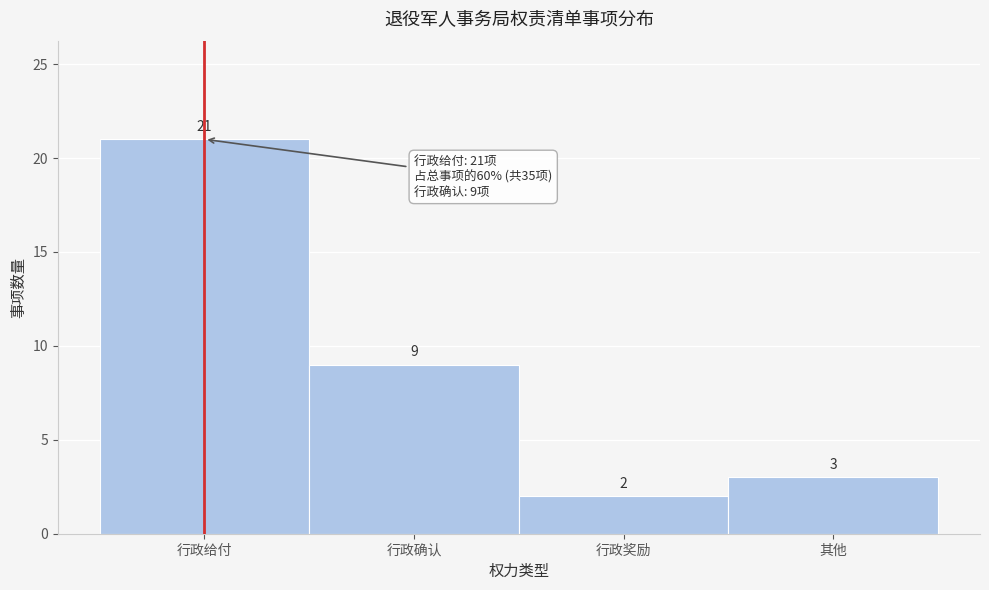

Reading left to right, list all the values displayed in this chart.

行政给付=21	行政确认=9	行政奖励=2	其他=3